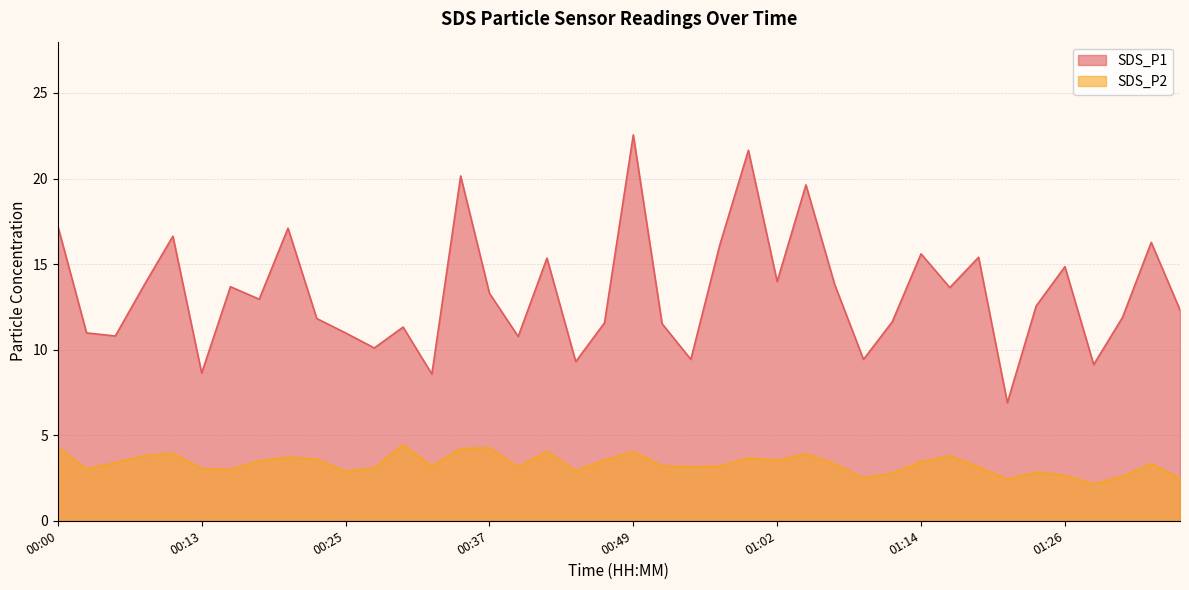

Which series has the widest spread of values?

SDS_P1